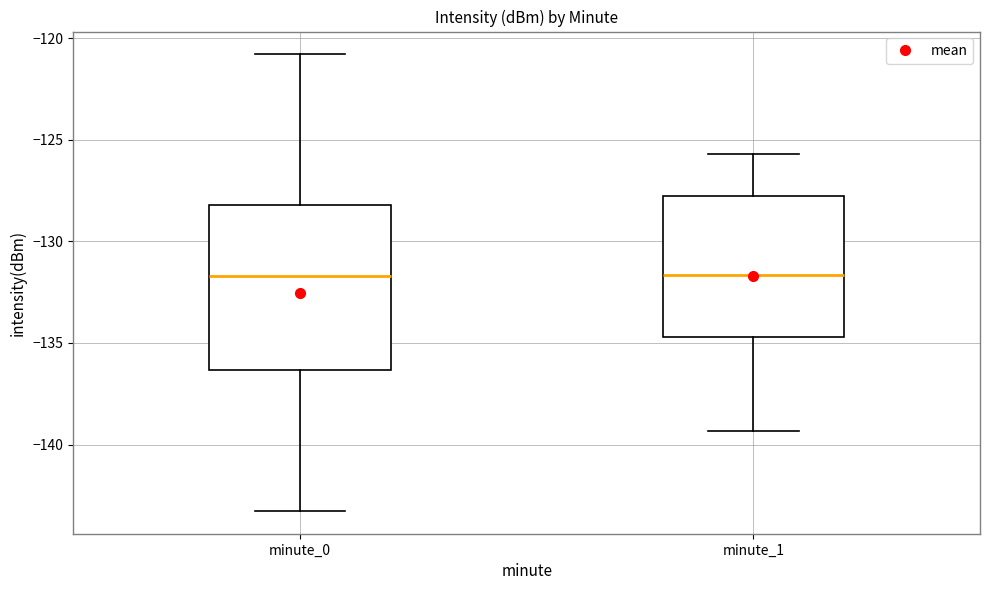

Reading left to right, read every box against the y-axis: the position of its median line, the range the box covers, and the ends of its whiskers. The values are not printed on the chart, so give them approximately, as read against the axis.

minute_0: median -131.5, box -136.5 to -128.0, whiskers -143.5 to -121.0
minute_1: median -131.5, box -134.5 to -127.5, whiskers -139.5 to -125.5